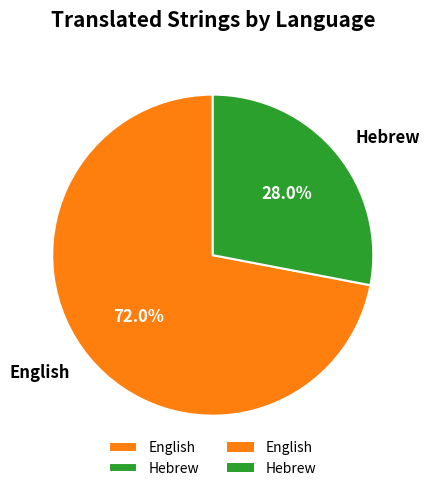

What percentage is the Hebrew slice, to the nearest percent?

28%